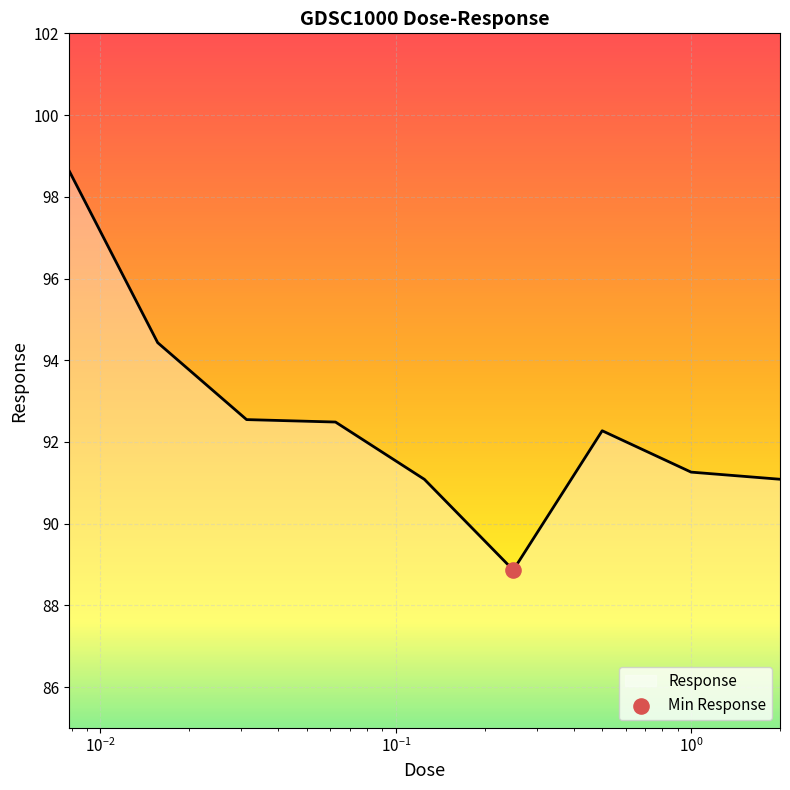

What is the difference between the maximum and minimum values?

9.8